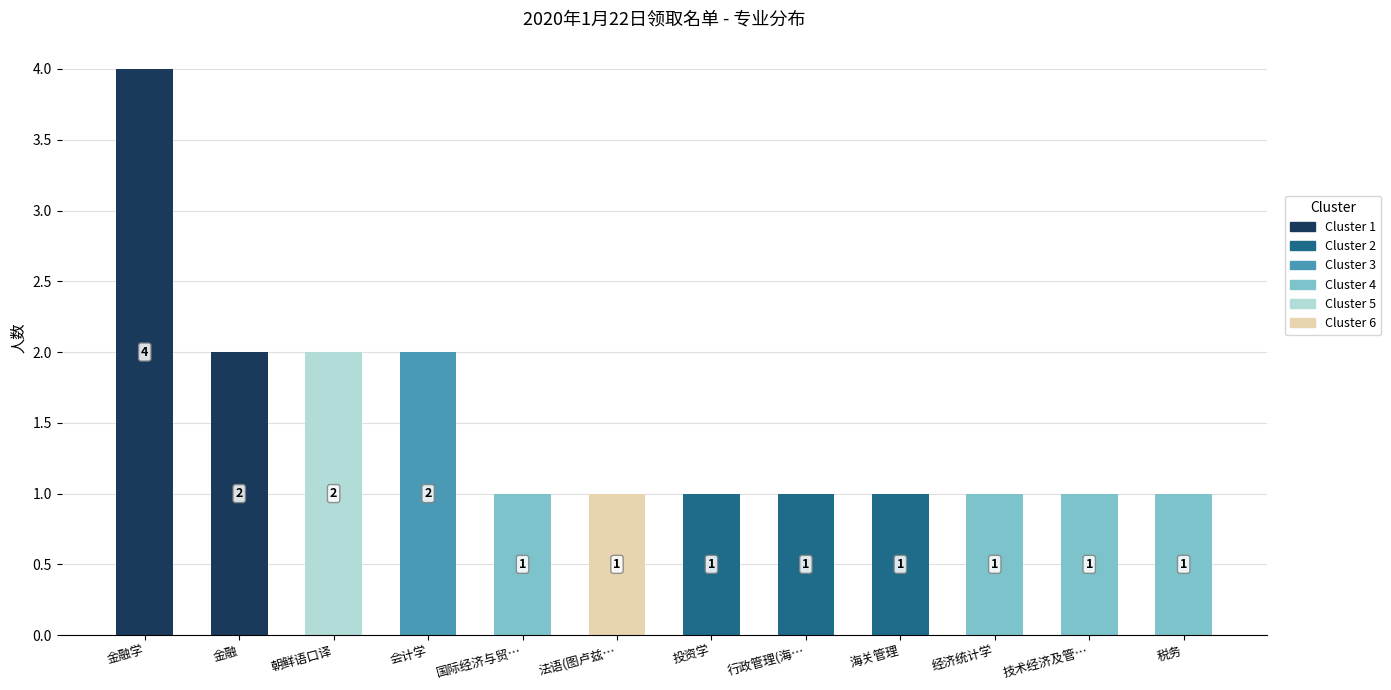

Are the bars grouped side by side (vs. stacked)?

No